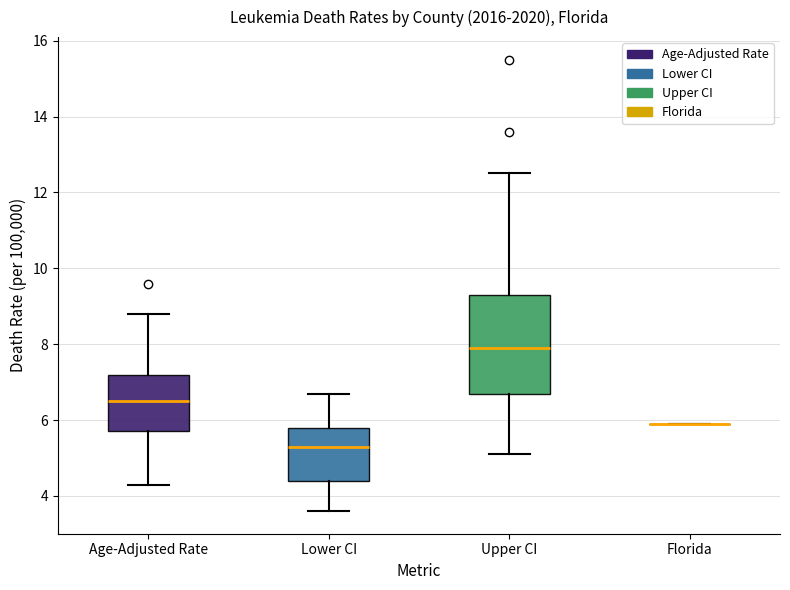

Reading left to right, transcribe this box plot: for each box, give where its median line is, the range the box spans, and where its two whiskers end, as read against the y-axis. The values are not printed on the chart, so give them approximately, as read against the axis.

Age-Adjusted Rate: median 6.6, box 5.8 to 7.2, whiskers 4.4 to 8.8
Lower CI: median 5.4, box 4.4 to 5.8, whiskers 3.6 to 6.8
Upper CI: median 8.0, box 6.8 to 9.4, whiskers 5.2 to 12.6
Florida: box collapsed to a line at 6.0, whiskers 6.0 to 6.0